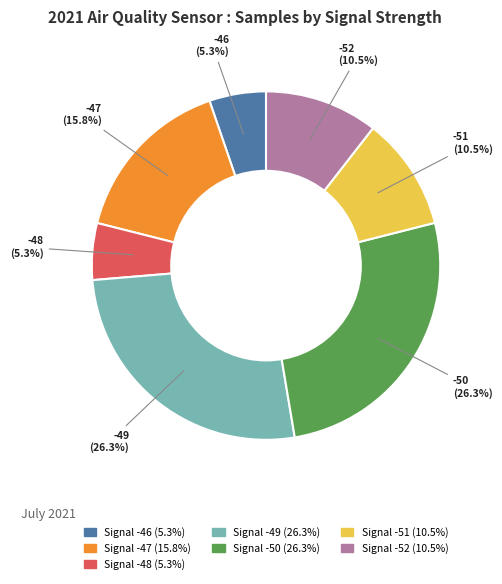

Does any single category account for the majority?

No